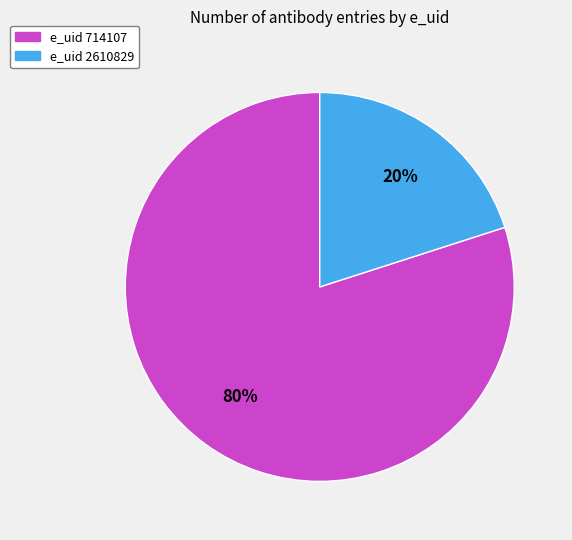

Is there any slice that represents more than half of the pie?

Yes